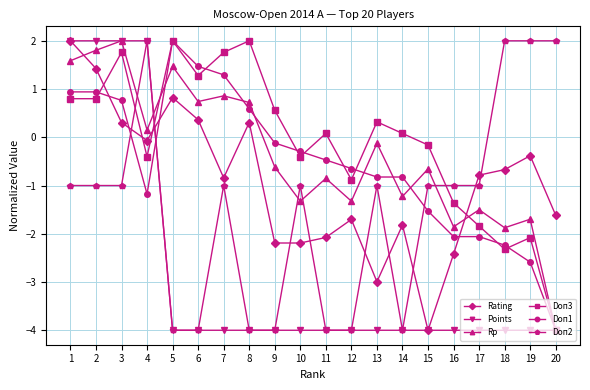

Which series changed the most between 7 and 16?

Doп1